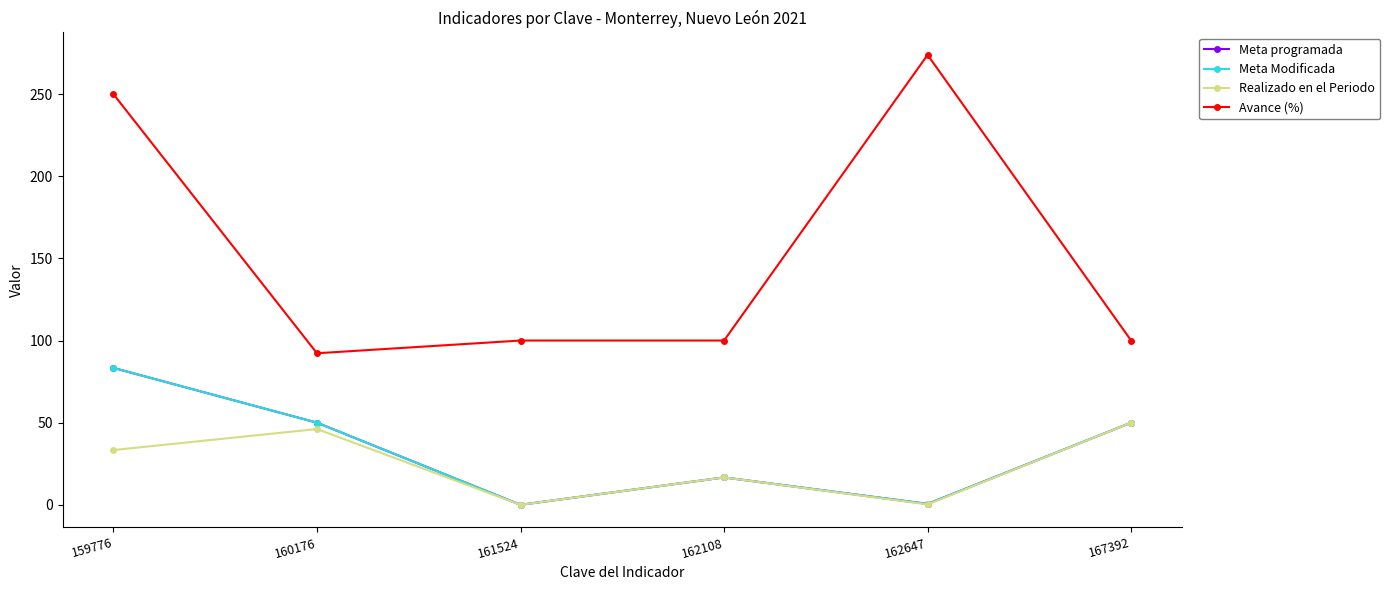

What is the difference between the Meta programada values at 167392 and 159776?

33.3